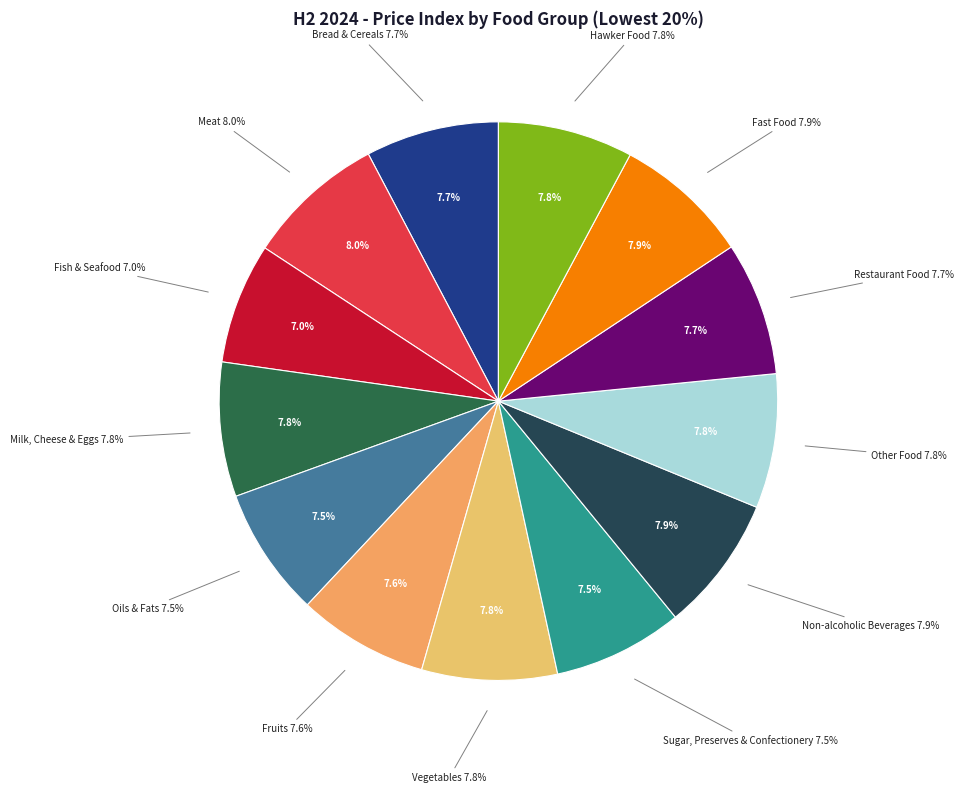

The Non-alcoholic Beverages slice represents 8% of the pie. True or false?

True